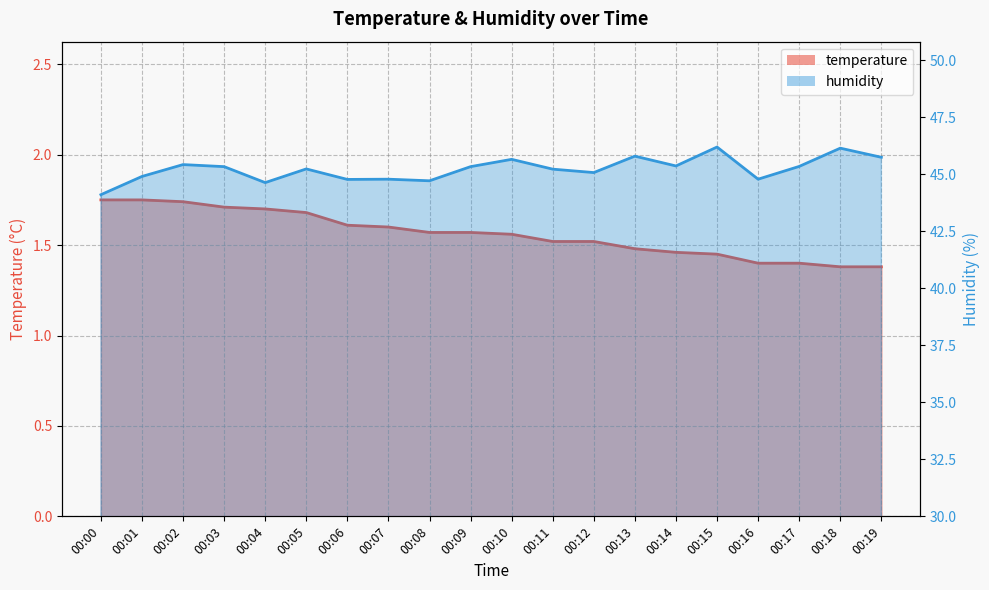

Between 00:16 and 00:05, which is larger?

00:05